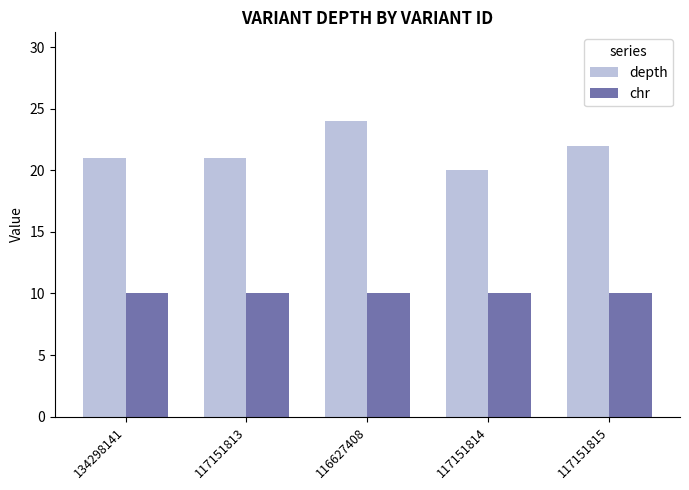

What is the label of the 3rd bar from the left?

116627408